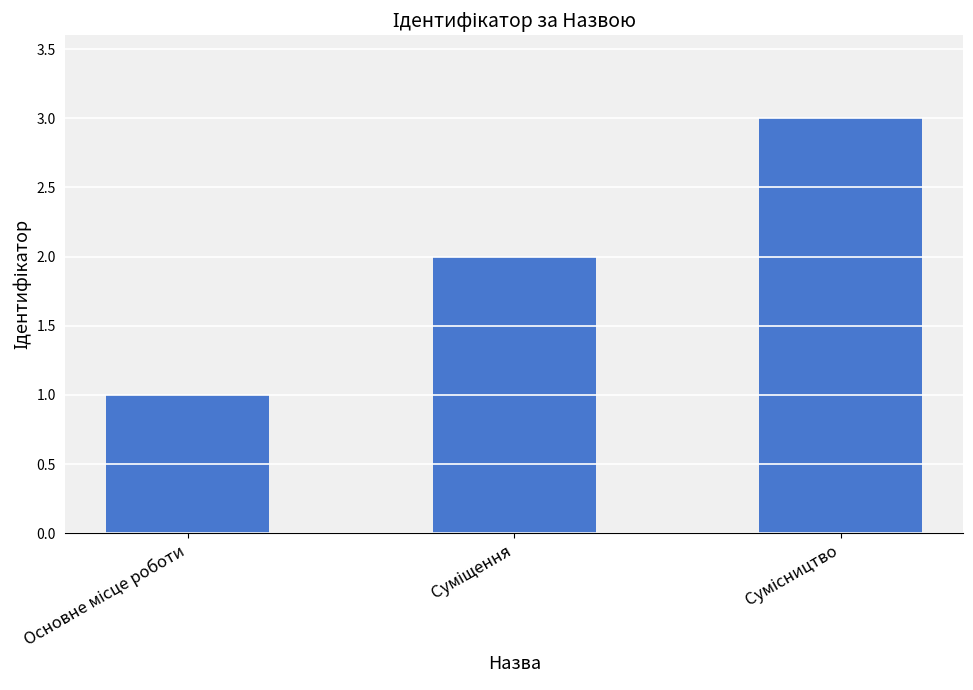

What is the average value?

2